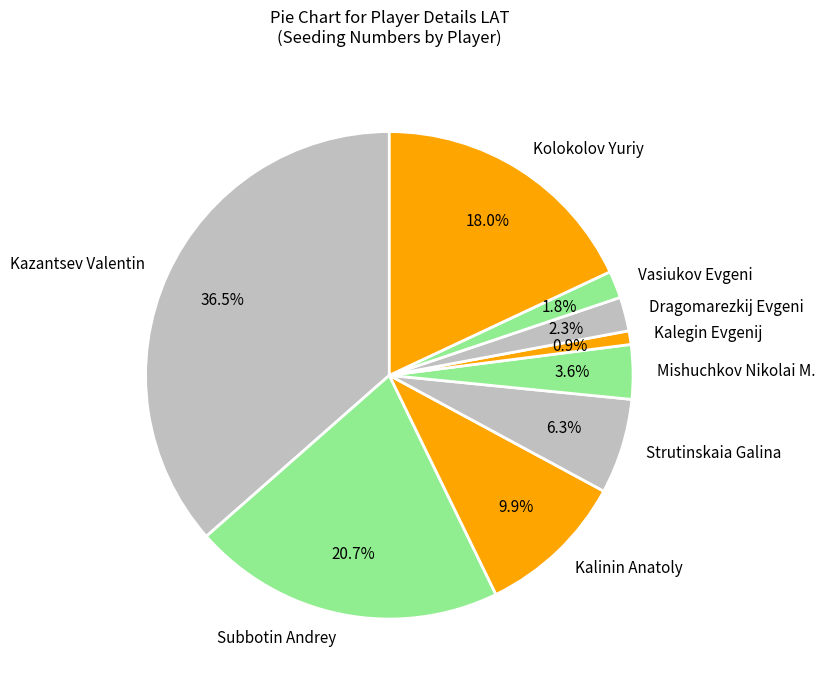

Does Vasiukov Evgeni represent more than half of the total?

No